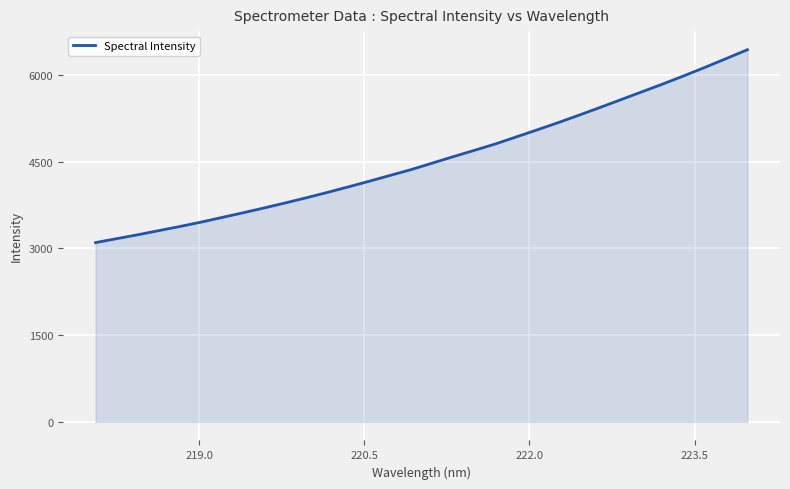

What is the smallest value displayed?

3101.3